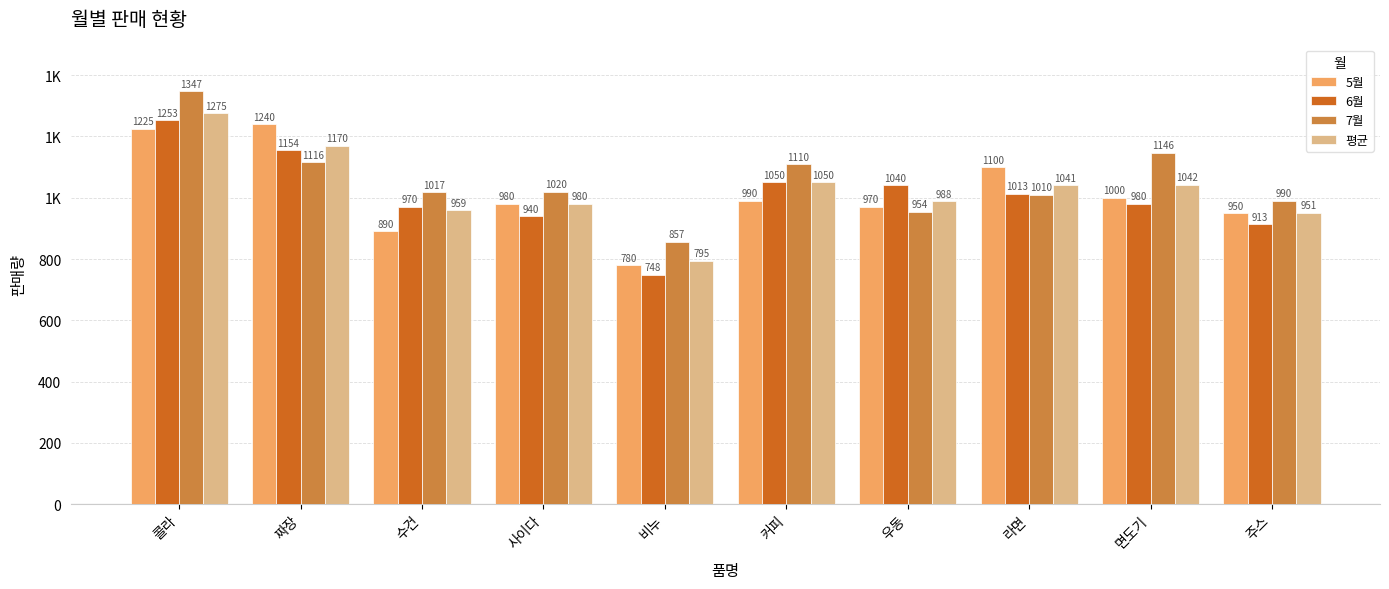

True or false: 5월 has a value of 1378 at 주스.

False